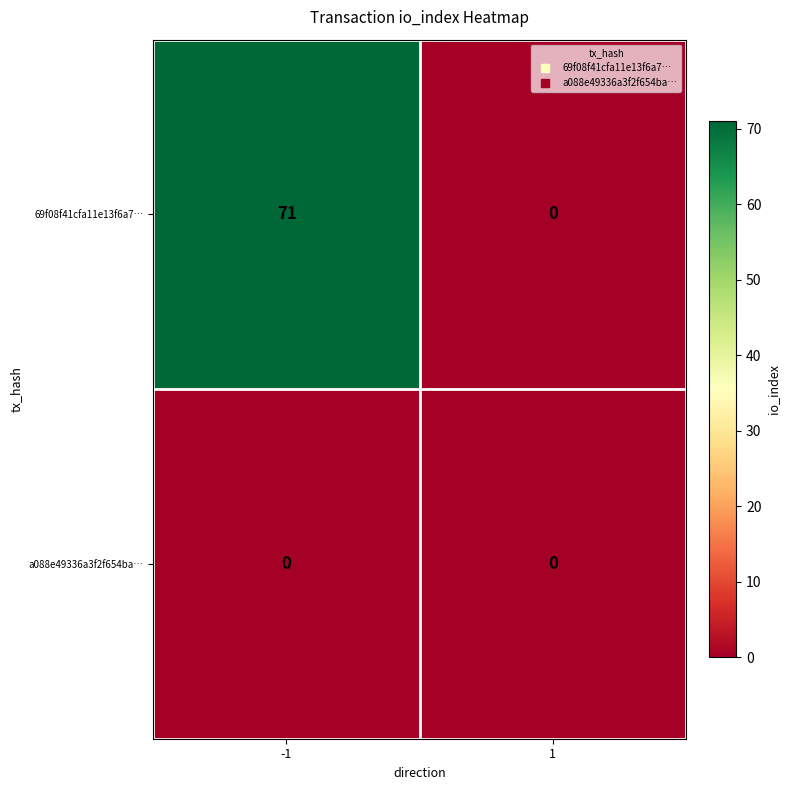

At how many categories does at least one series exceed 56?

1